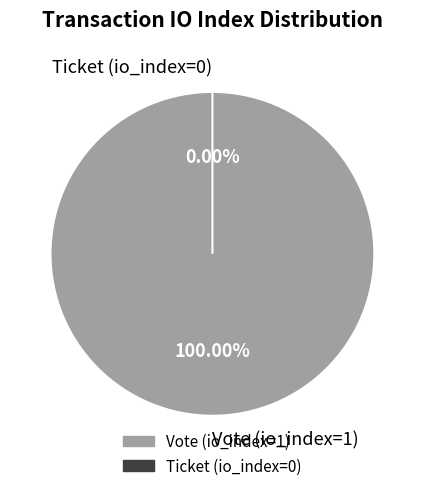

To the nearest percent, what is the average slice percentage?

50%